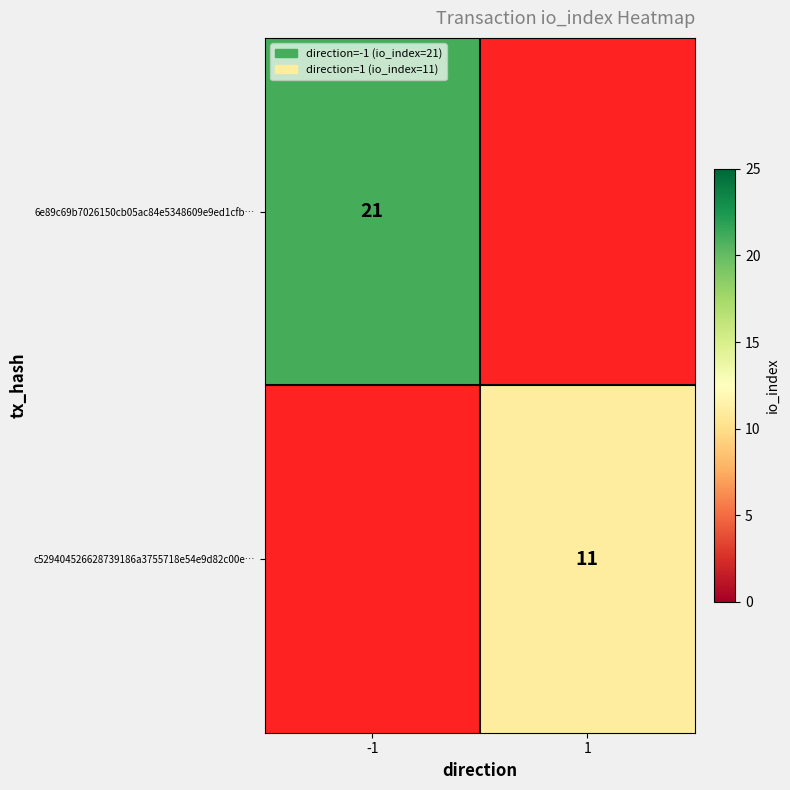

Is it true that 6e89c69b7026150cb05ac84e5348609e9ed1cfb… equals 21 at -1?

True